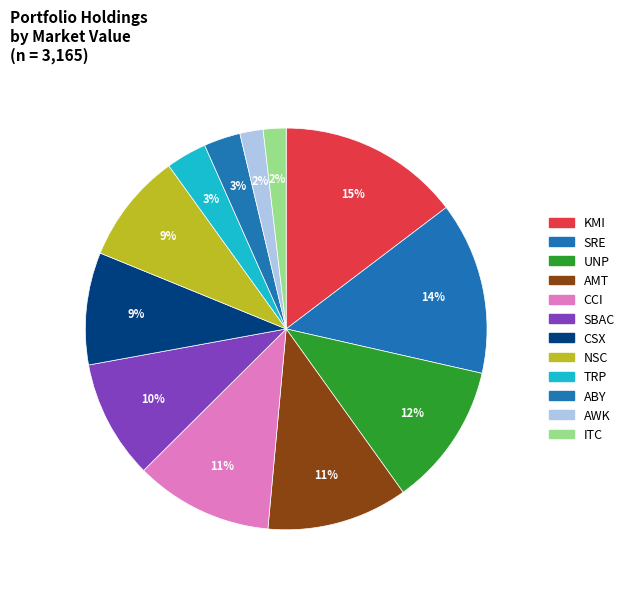

Is it true that CCI is 26% of the pie?

False